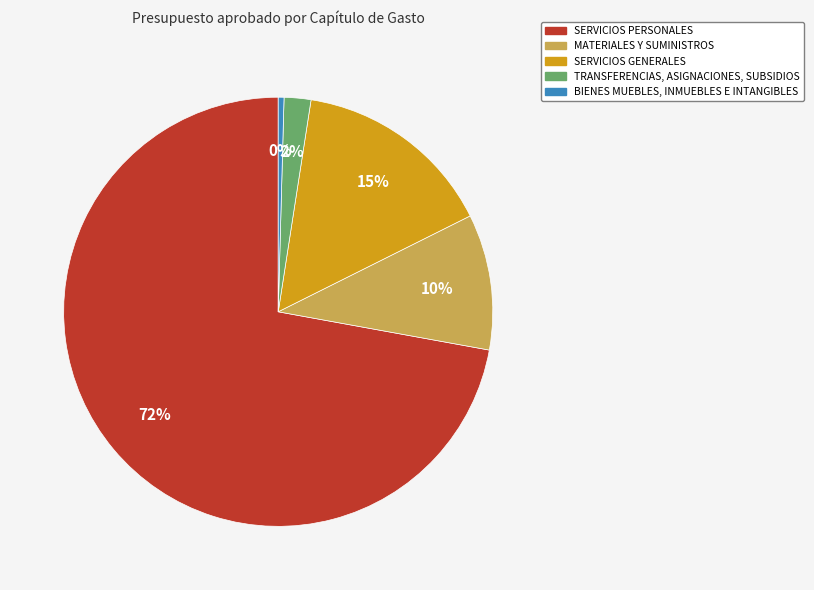

Which category accounts for the majority?

SERVICIOS PERSONALES